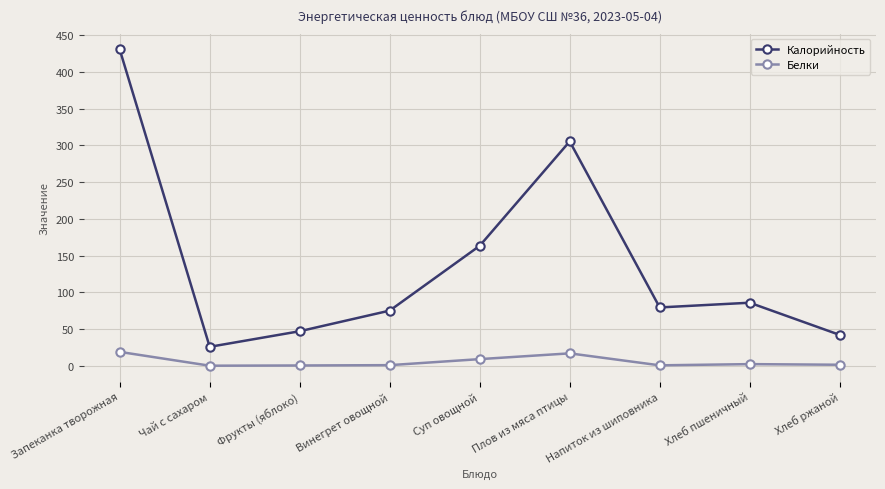

What is the difference between the maximum and minimum values in the Калорийность series?

404.7